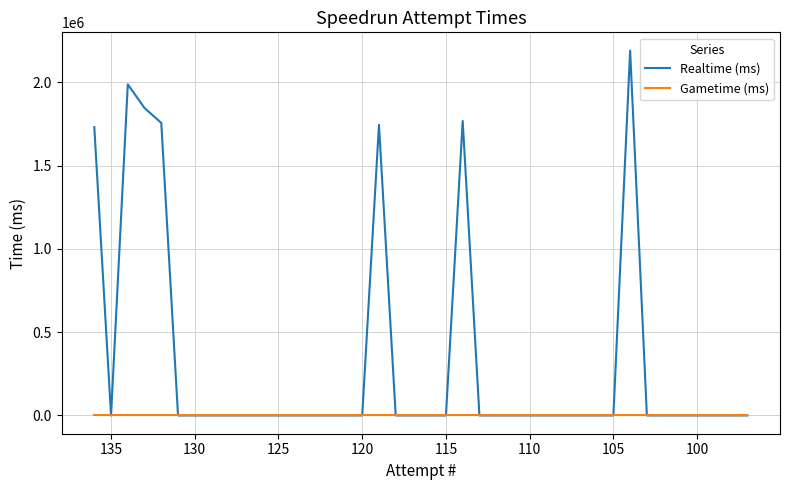

How many categories are shown in the chart?

40